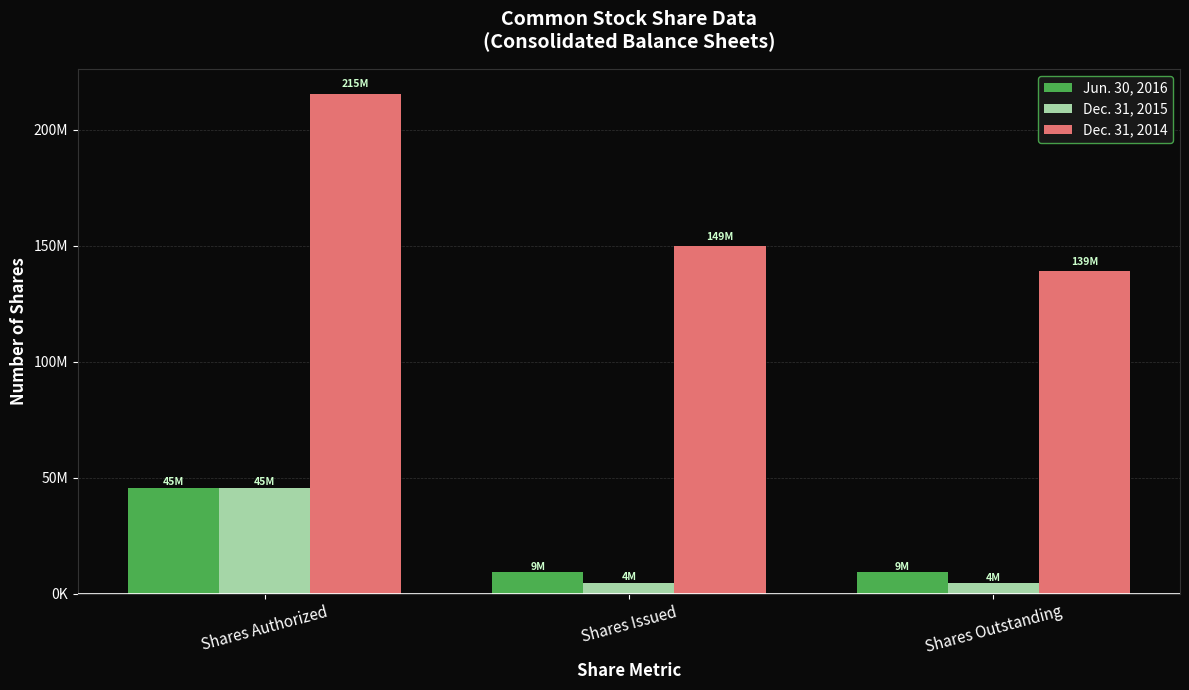

Are the bars horizontal?

No